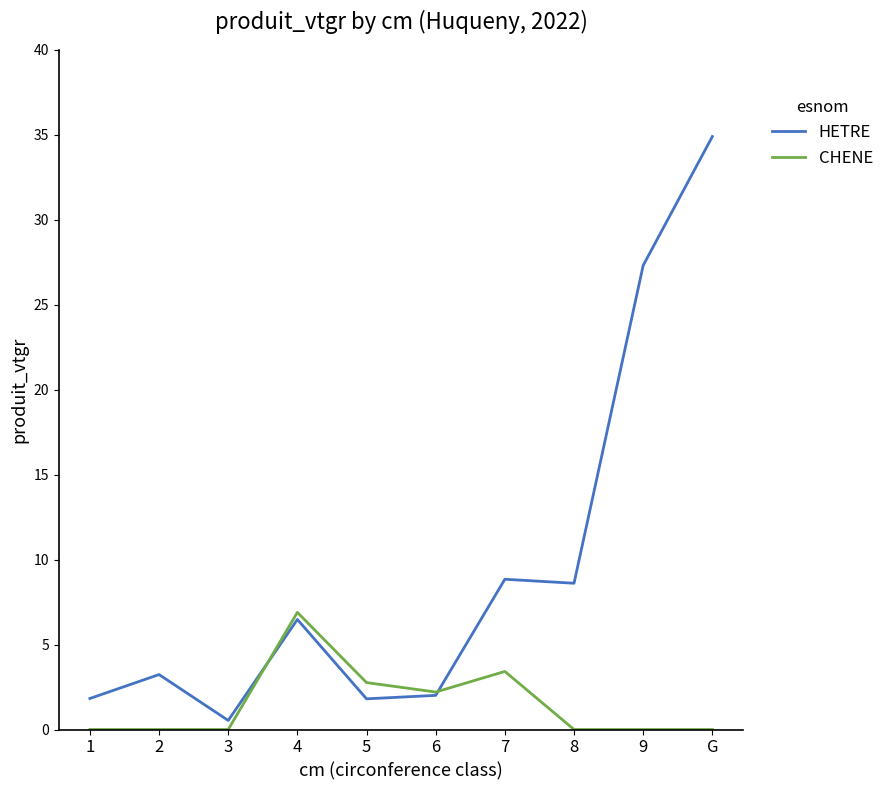

What is the highest value of the HETRE series?

34.9